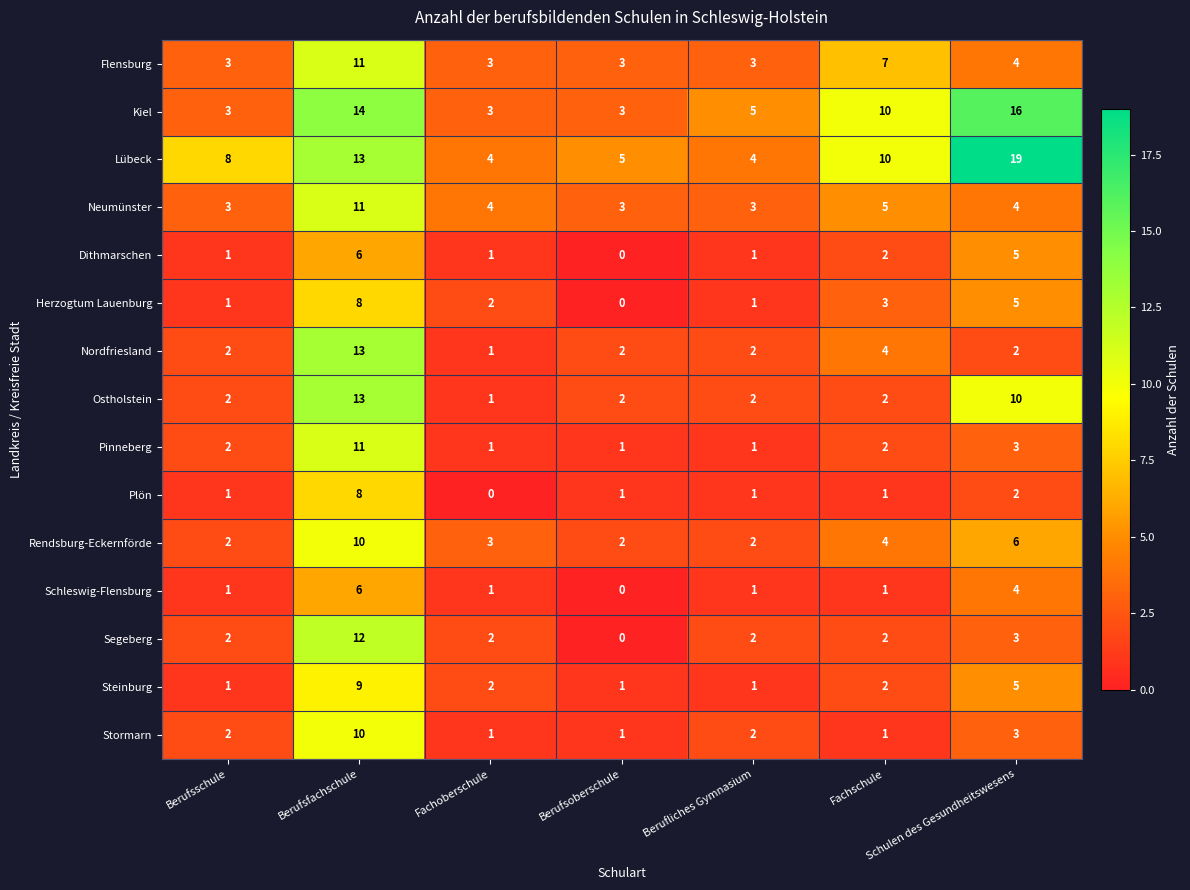

What is the total value across all series at Schulen des Gesundheitswesens?

91